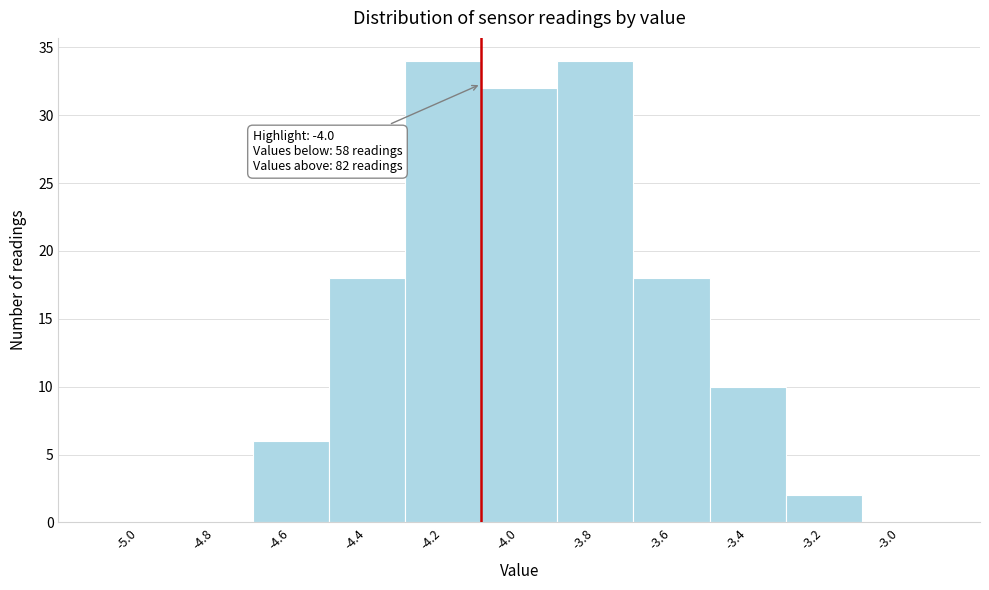

Reading left to right, extract all data points from this chart.

-5.0=0	-4.8=0	-4.6=6	-4.4=18	-4.2=34	-4.0=32	-3.8=34	-3.6=18	-3.4=10	-3.2=2	-3.0=0